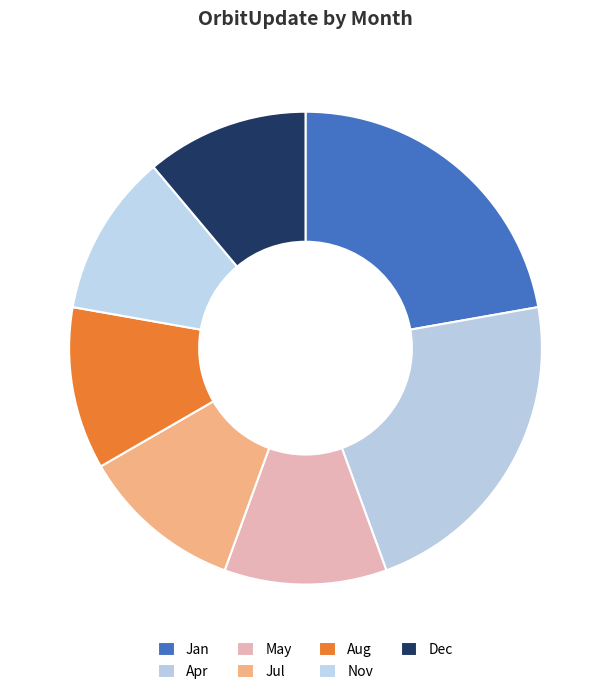

The Nov slice represents 11% of the pie. True or false?

True